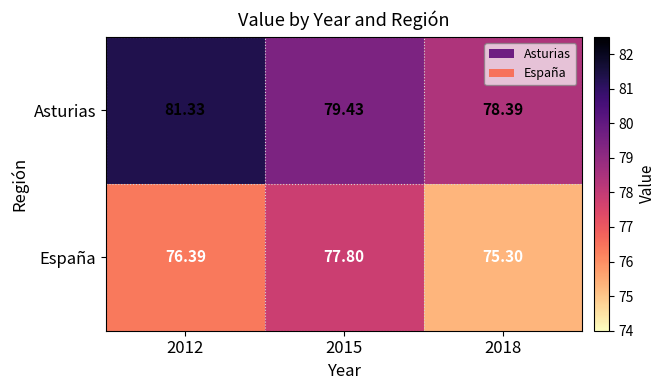

Which series has the largest total across all categories?

Asturias